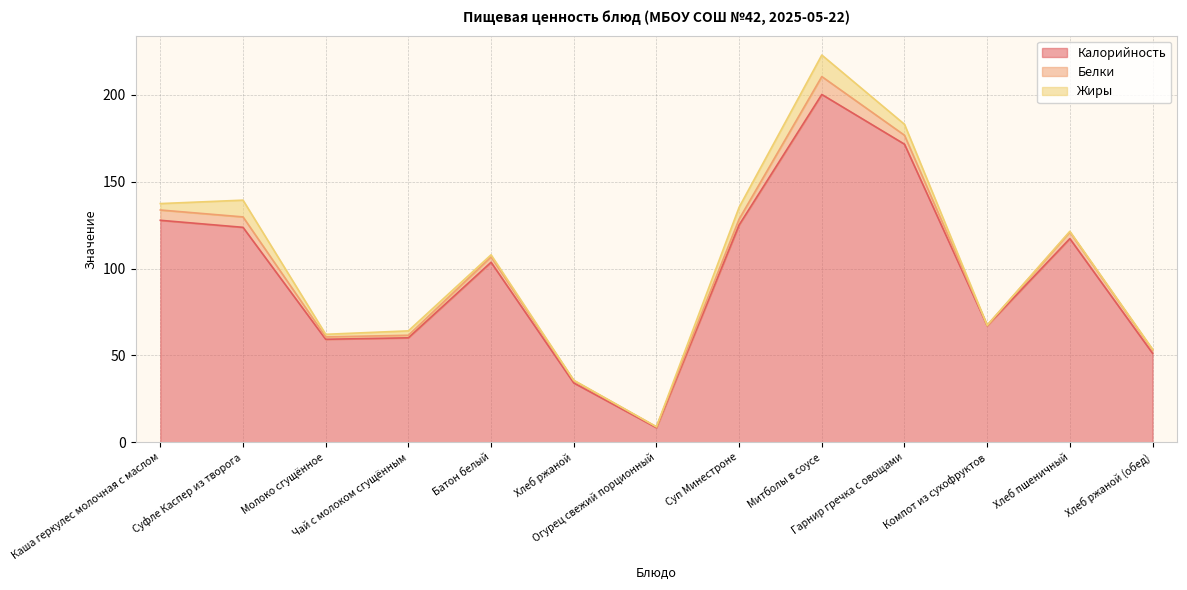

What are all the series names shown in the legend?

Калорийность, Белки, Жиры